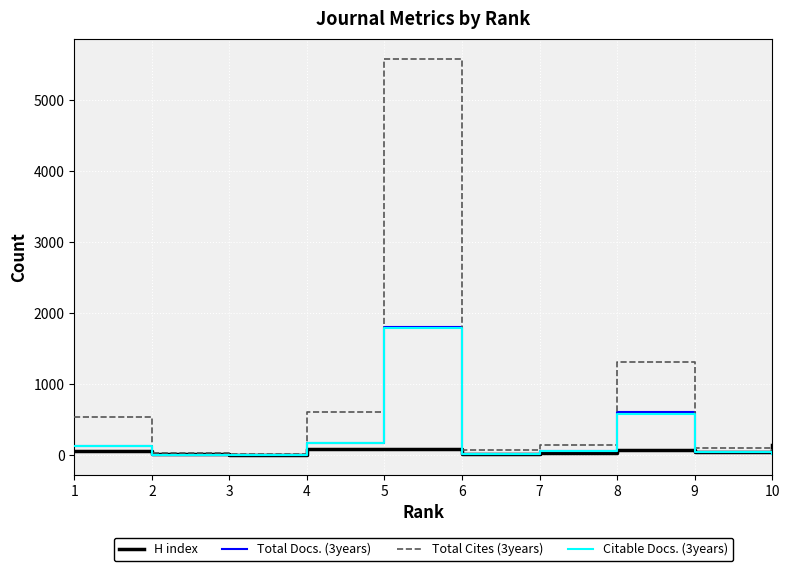

The value of Total Docs. (3years) at 7 is 53. True or false?

True